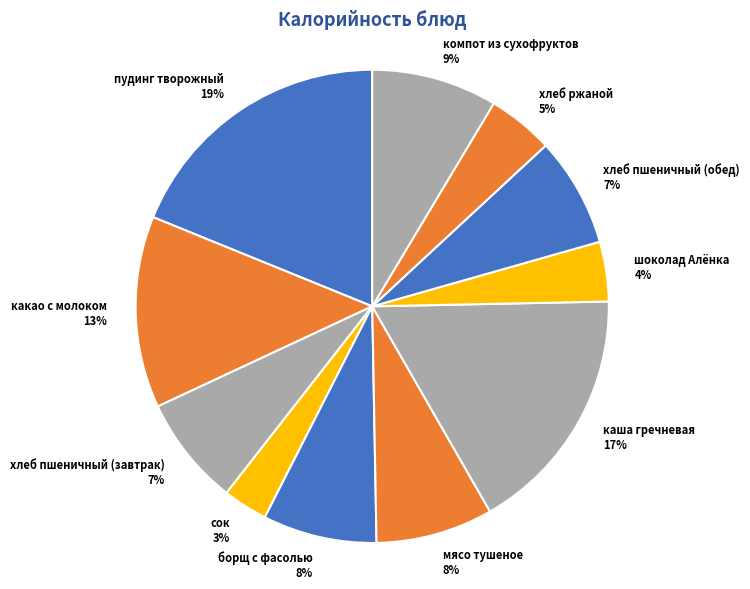

To the nearest percent, what is the difference between the largest and smallest slice percentages?

16%